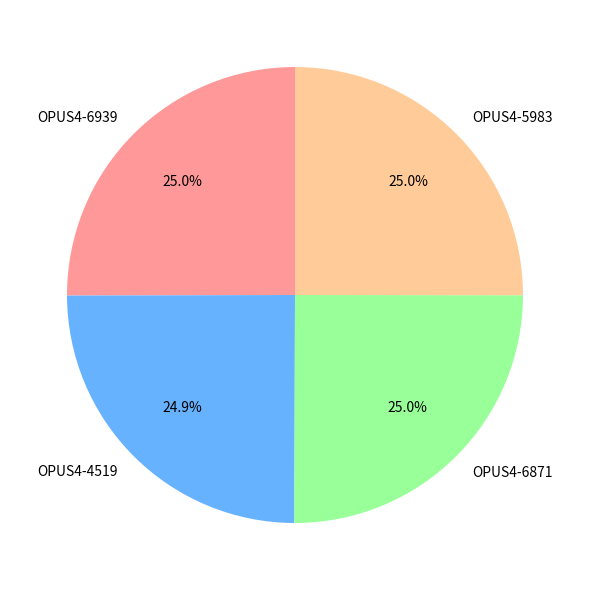

The OPUS4-6939 slice represents 25% of the pie. True or false?

True